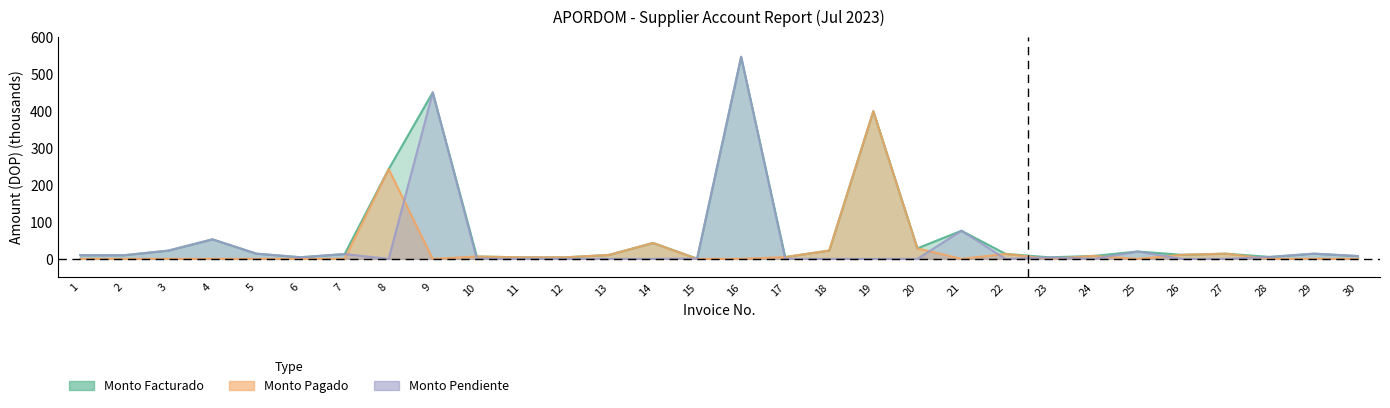

What is the difference between the Monto_Facturado values at 12 and 25?

15.7